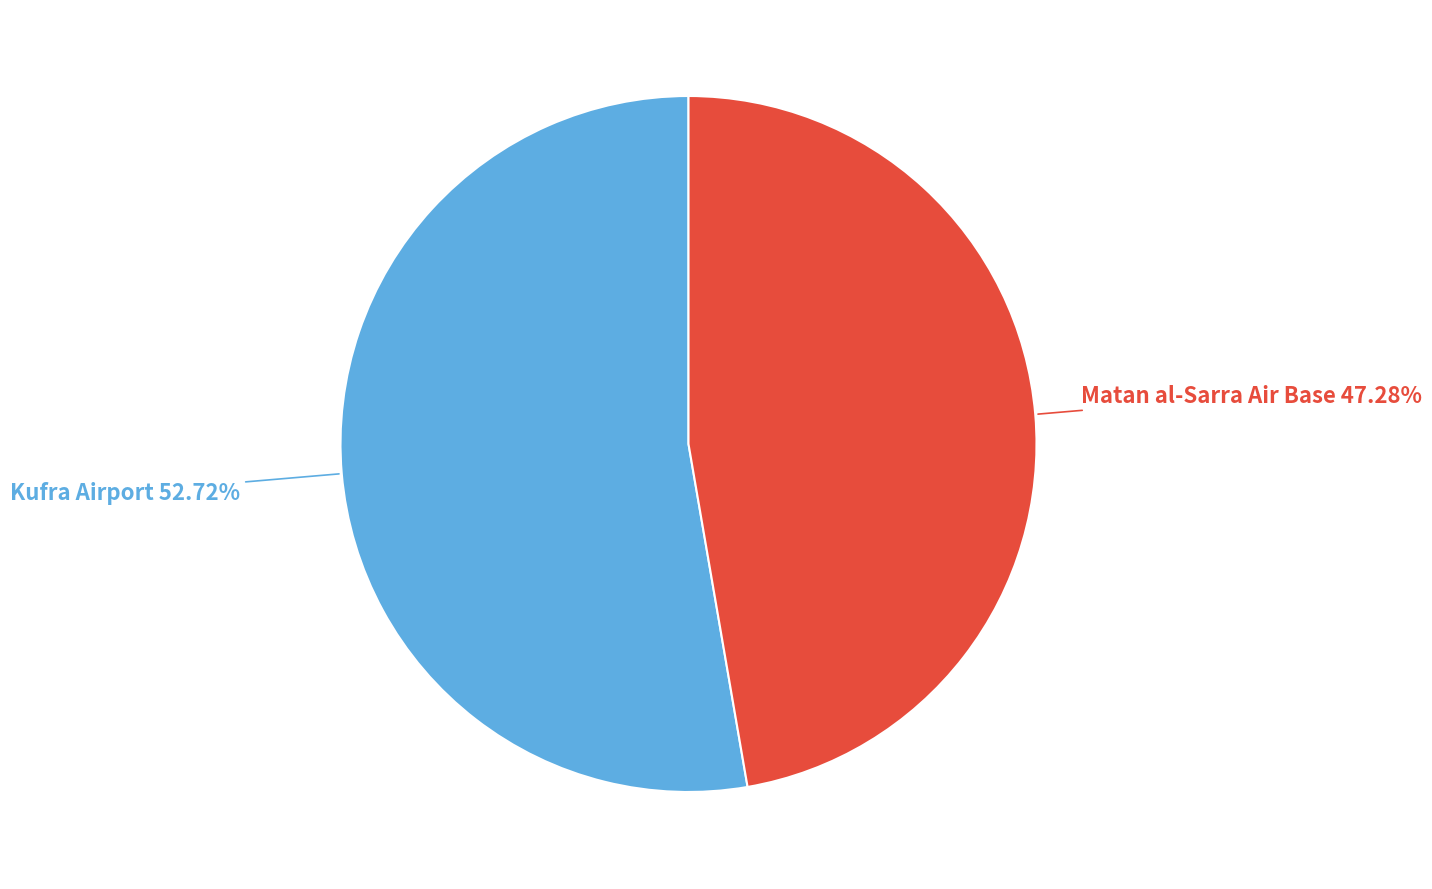

To the nearest percent, what is the difference between the Matan al-Sarra Air Base and Kufra Airport slice percentages?

5%